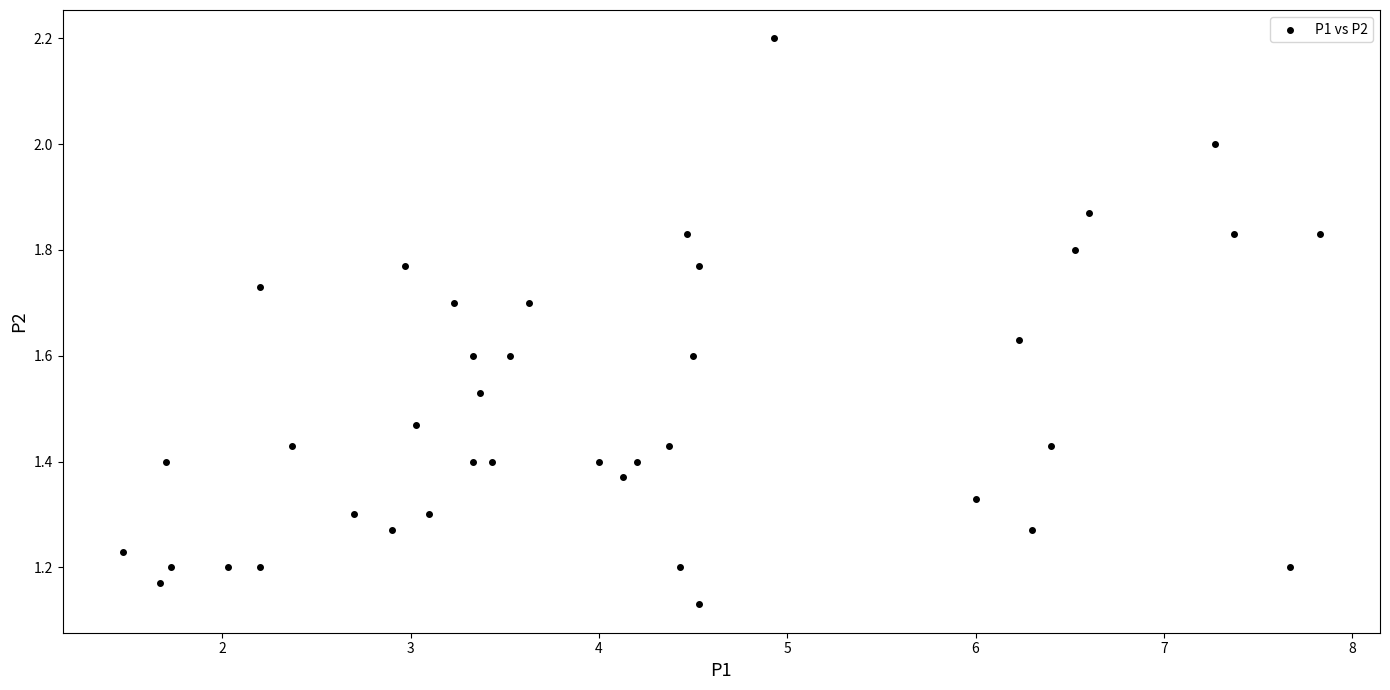

What is the range of X values (max minus min)?

6.4